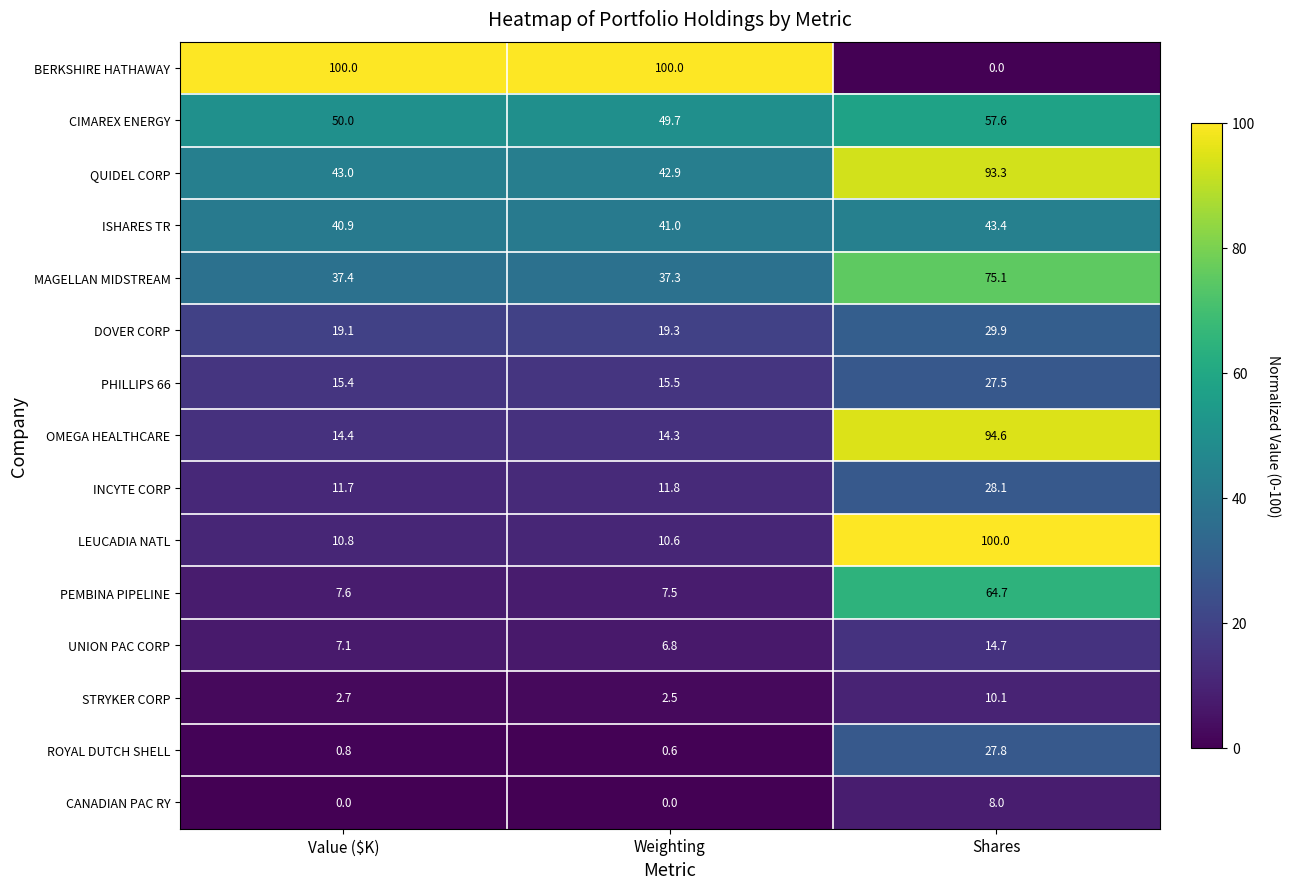

Rank the categories by DOVER CORP value from highest to lowest.

Shares, Weighting, Value ($K)